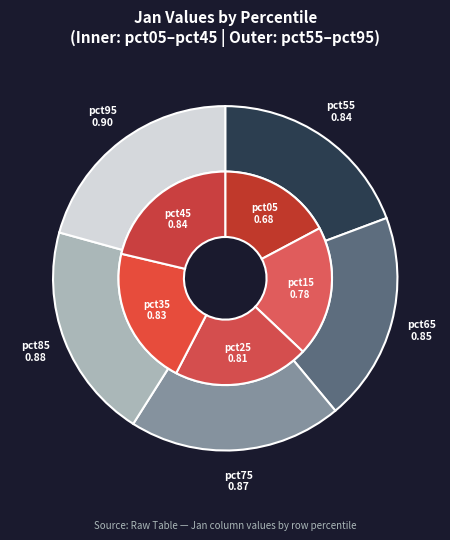

True or false: pct05 accounts for 8% of the total.

True